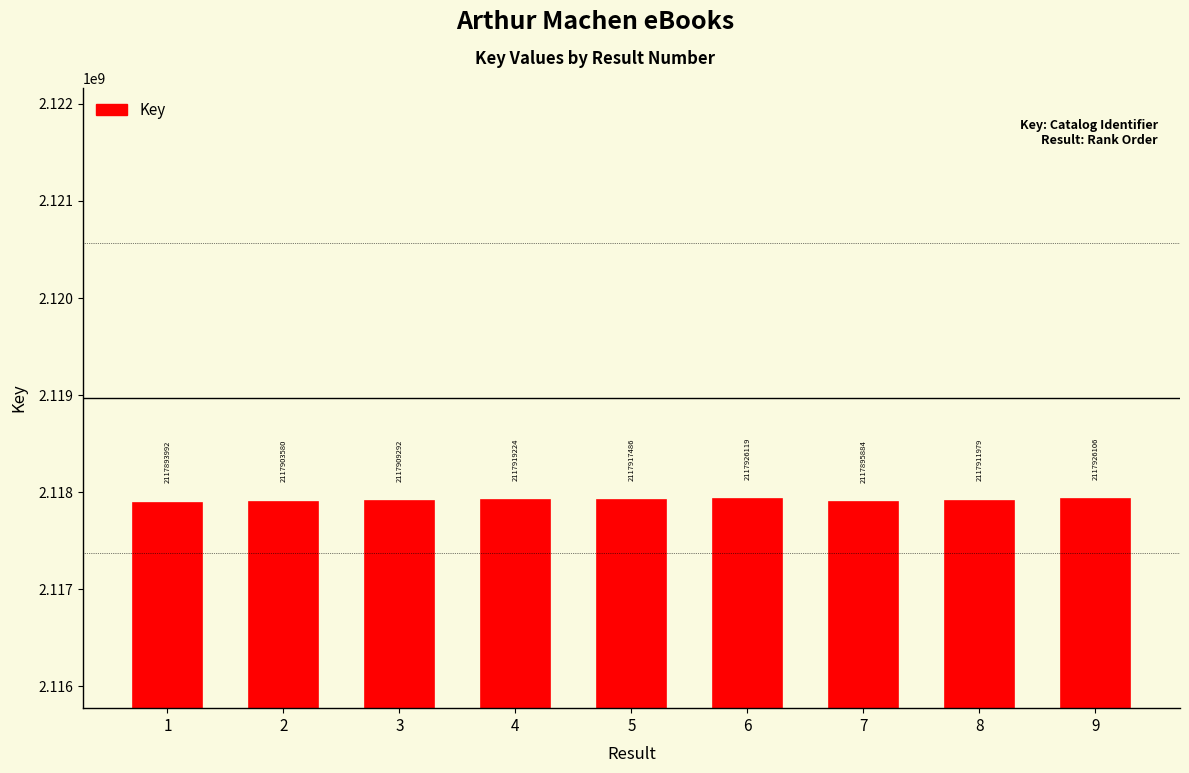

What is the value of the 7th bar from the left?

2117895884